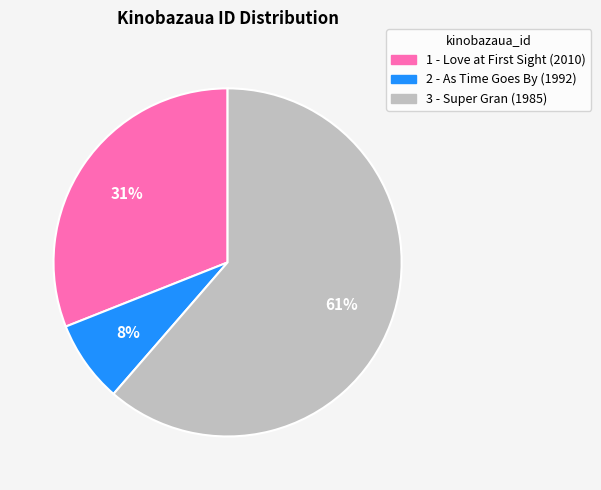

To the nearest percent, what is the combined percentage of 3 - Super Gran (1985) and 2 - As Time Goes By (1992)?

69%